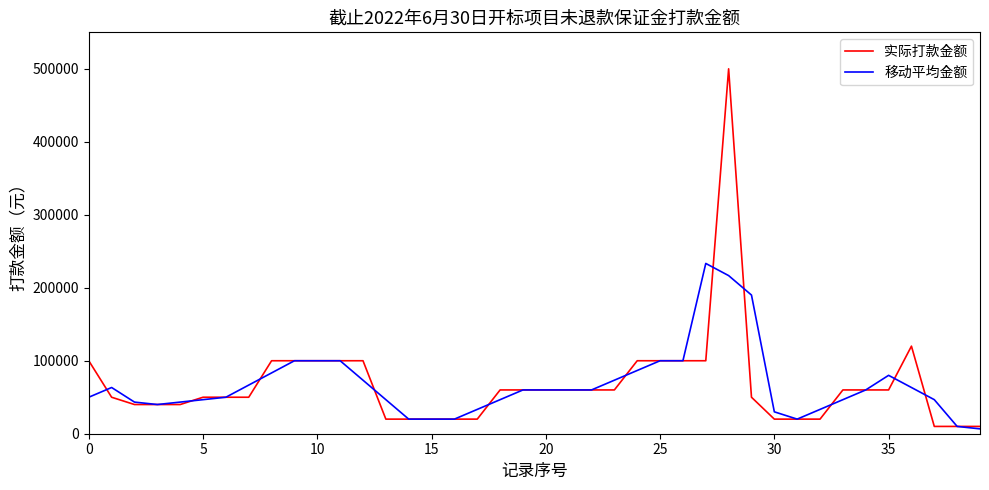

What is the highest value of the 移动平均金额 series?

233333.3